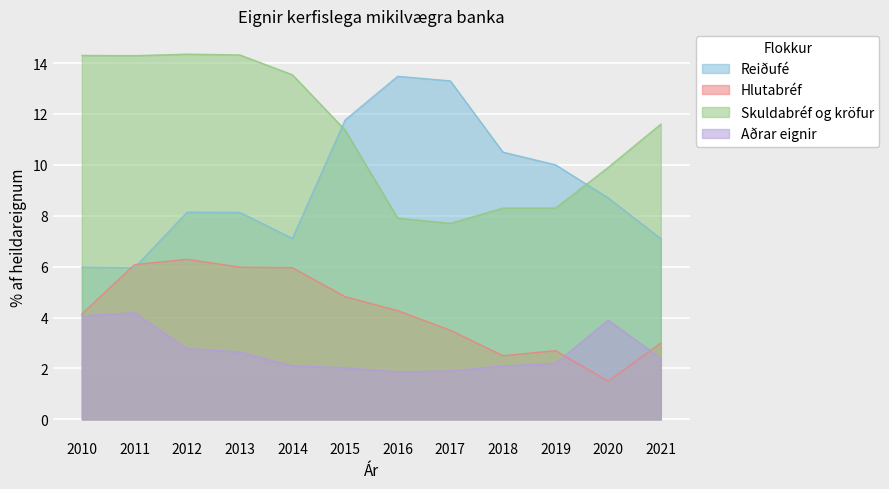

What is the value of the Skuldabréf og kröfur point at the 1st from the left?

14.3